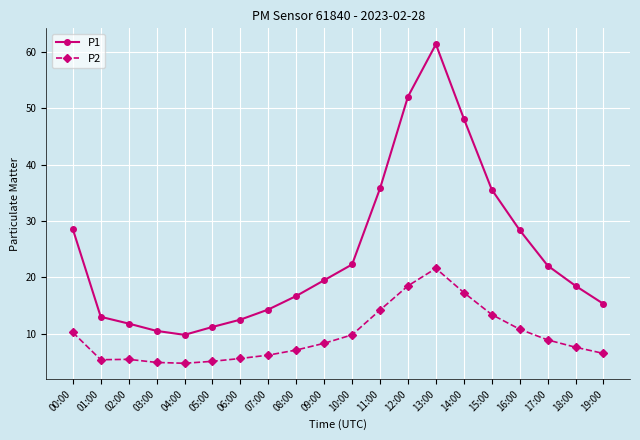

What is the difference between the maximum and minimum values in the P1 series?

51.6